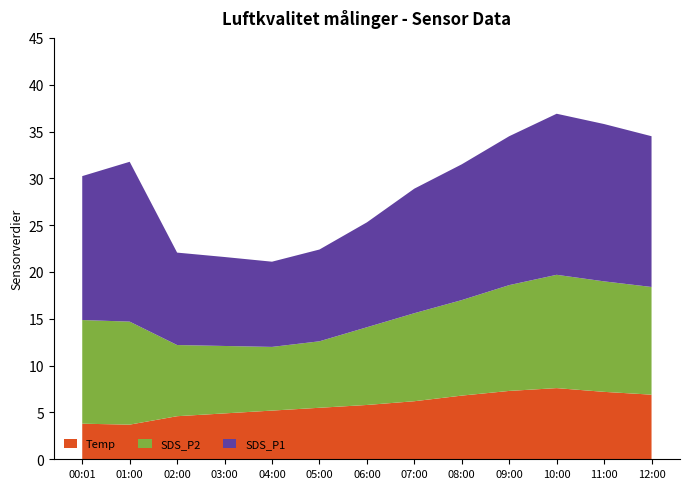

Reading right to left, list all the values displayed in this chart.

Temp: 12:00=6.9	11:00=7.2	10:00=7.6	09:00=7.3	08:00=6.8	07:00=6.2	06:00=5.8	05:00=5.5	04:00=5.2	03:00=4.9	02:00=4.6	01:00=3.7	00:01=3.8
SDS_P2: 12:00=11.5	11:00=11.8	10:00=12.1	09:00=11.3	08:00=10.2	07:00=9.4	06:00=8.3	05:00=7.1	04:00=6.8	03:00=7.2	02:00=7.6	01:00=11.0	00:01=11.1
SDS_P1: 12:00=16.1	11:00=16.8	10:00=17.2	09:00=15.9	08:00=14.5	07:00=13.3	06:00=11.2	05:00=9.8	04:00=9.1	03:00=9.5	02:00=9.9	01:00=17.1	00:01=15.4